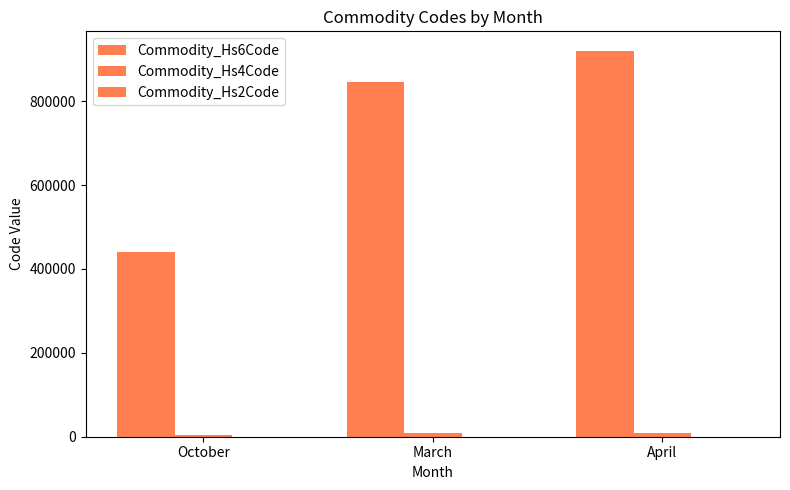

What value does the Commodity_Hs4Code series have at April?

9202